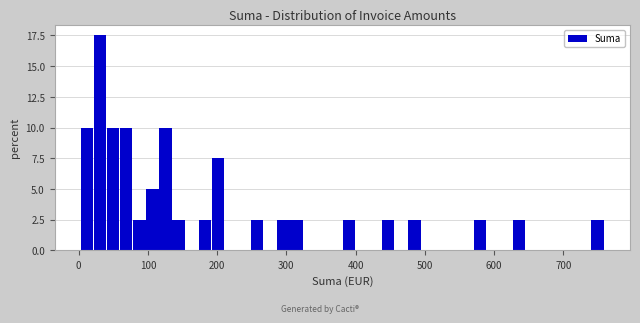

Read against the x-axis, roughly where is the centre of the tallest bar?

30